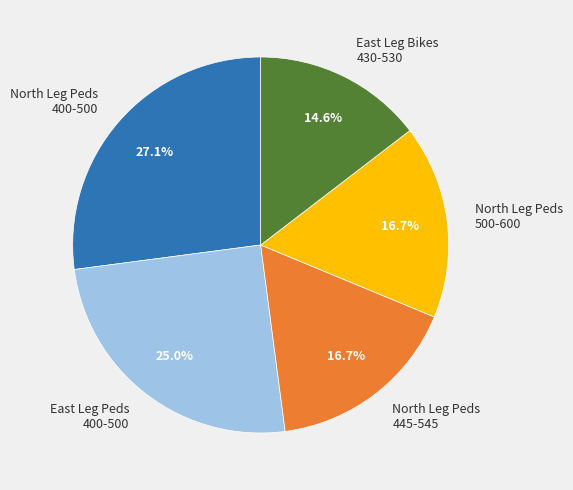

What percentage is NOT represented by North Leg Peds 500-600?

83.3%